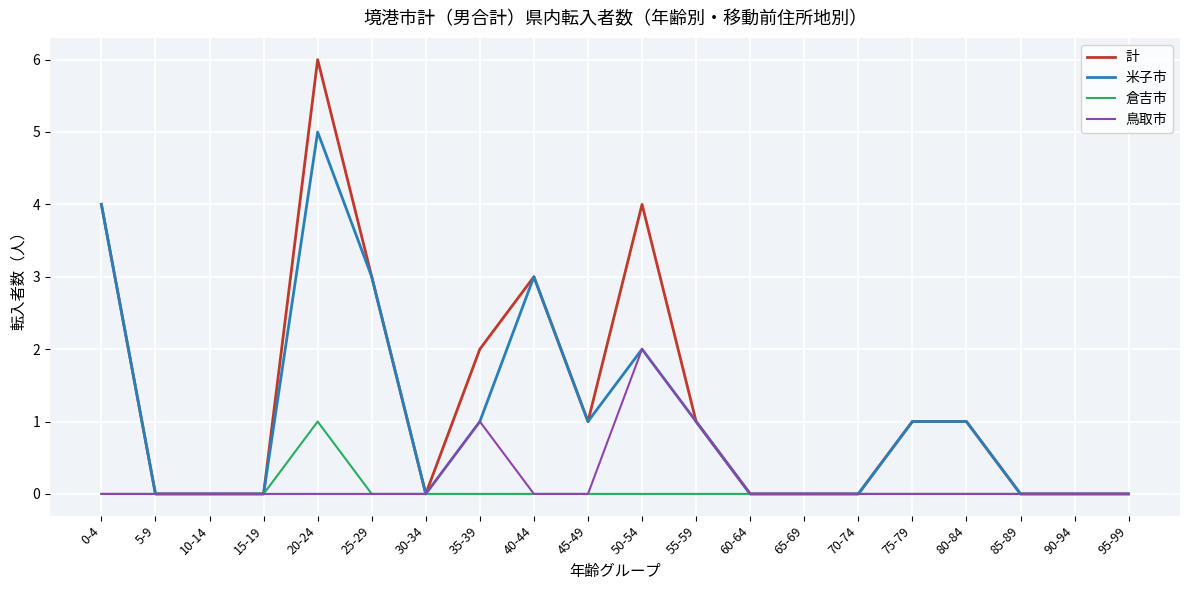

The value of 鳥取市 at 90-94 is -1. True or false?

False